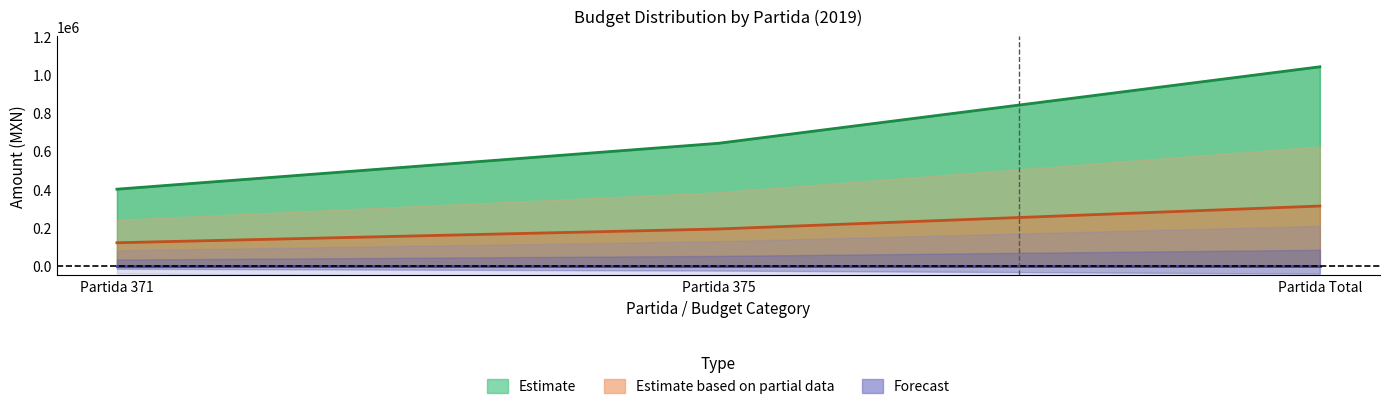

What is the maximum value shown in the chart?

1040000